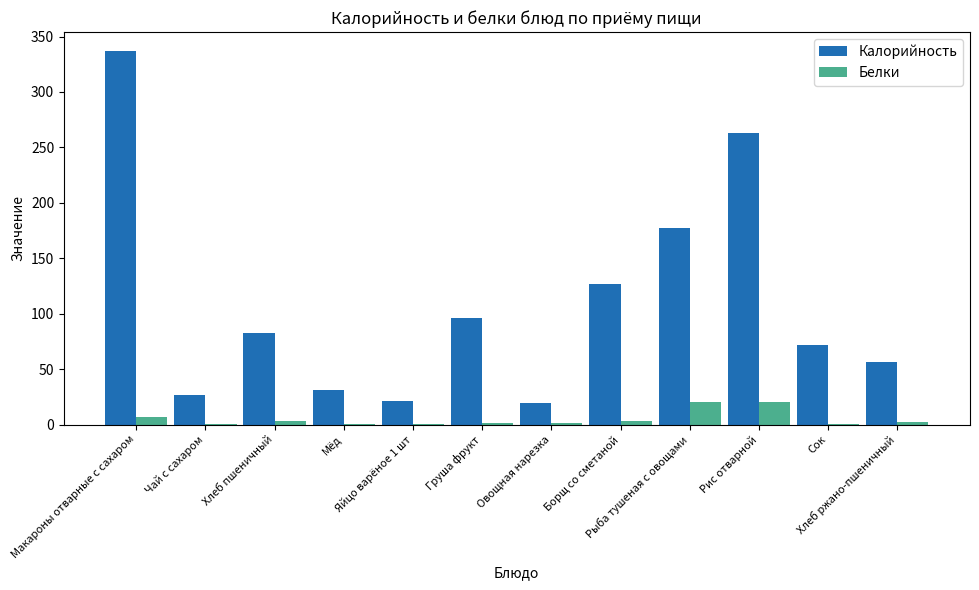

What is the maximum value for Калорийность?

337.2